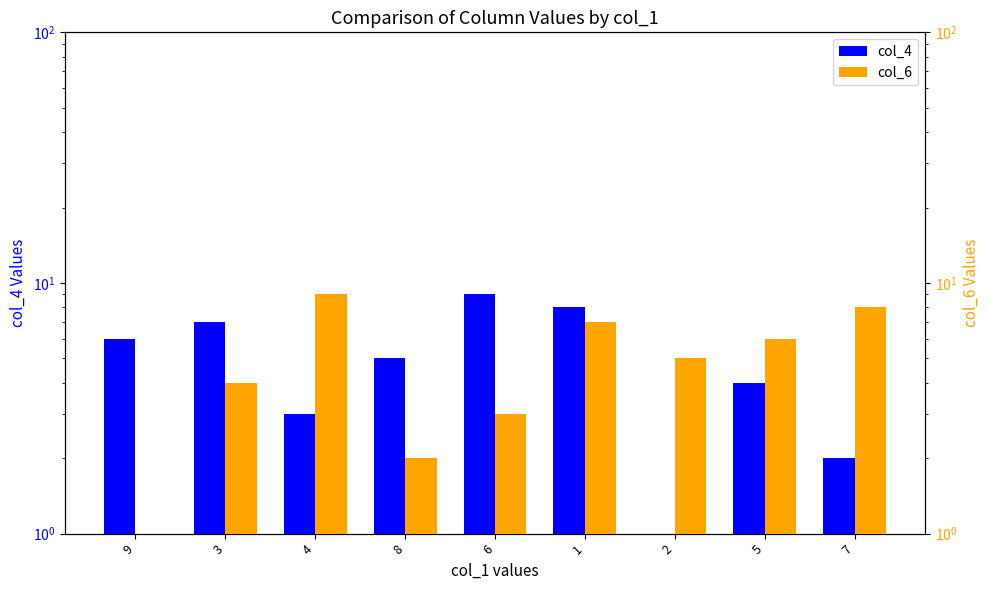

What is the sum of all col_4 values?

45